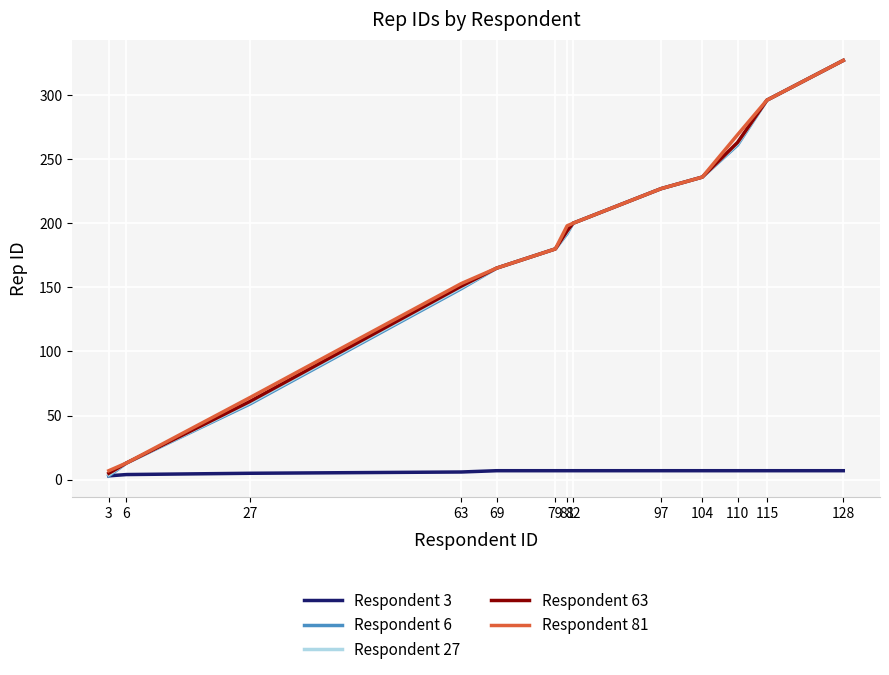

What is the maximum value shown in the chart?

327